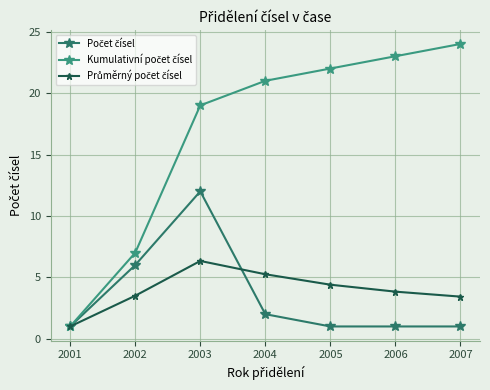

What is the spread (max minus min) of values at 2007?

23.0